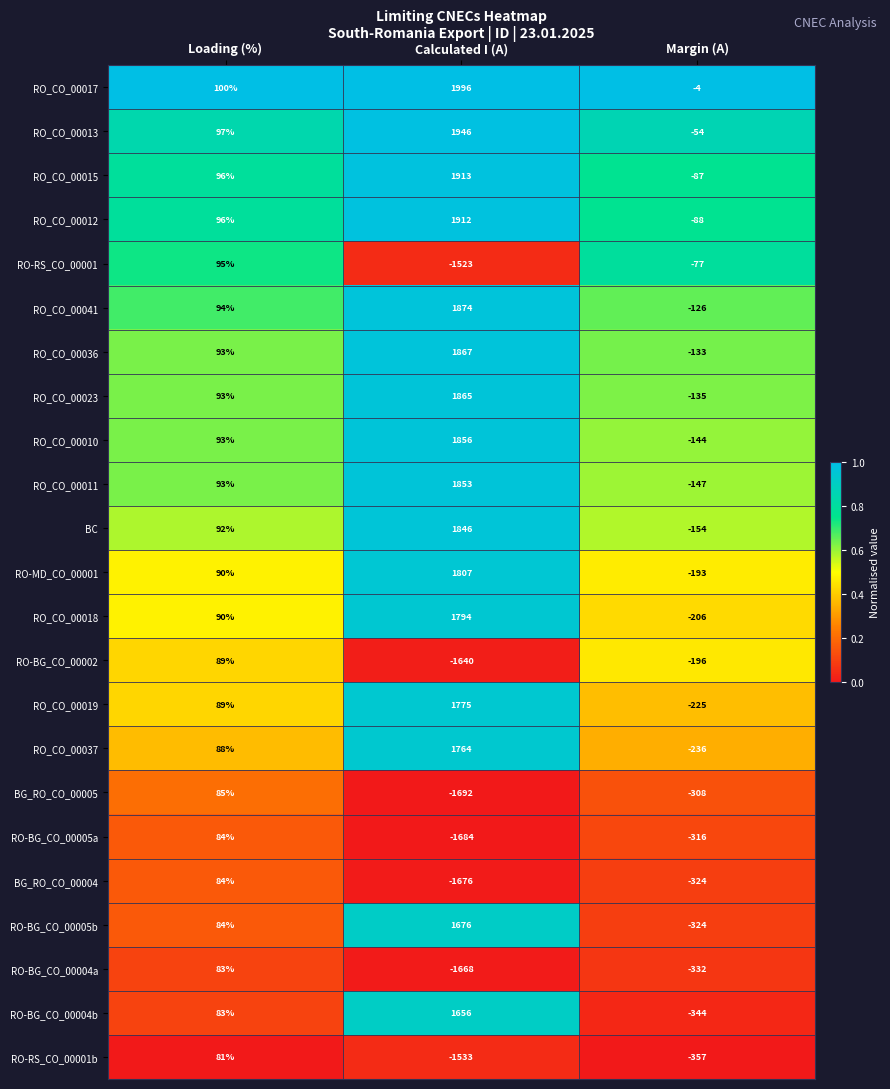

The RO_CO_00013 series shows 898 at Calculated I (A). True or false?

False